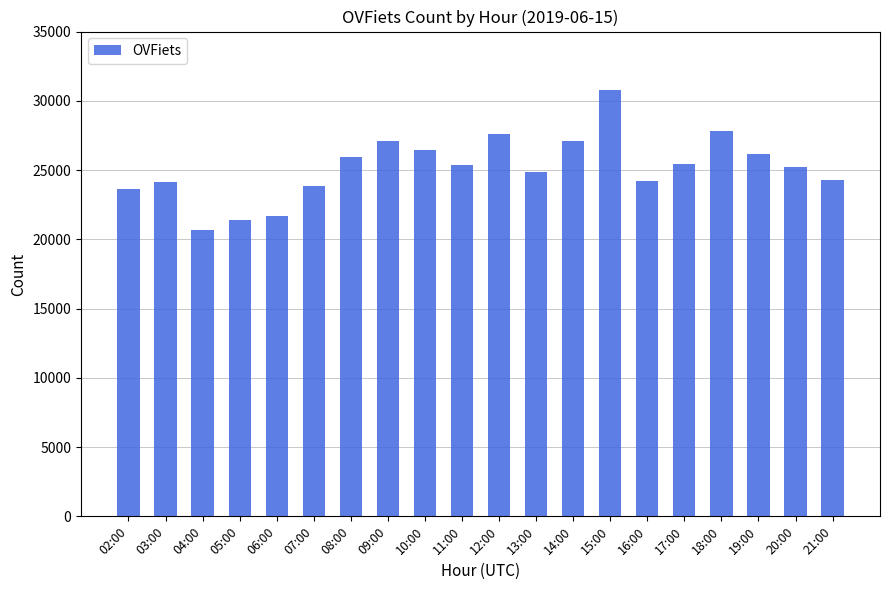

What is the label of the 14th bar from the left?

15:00